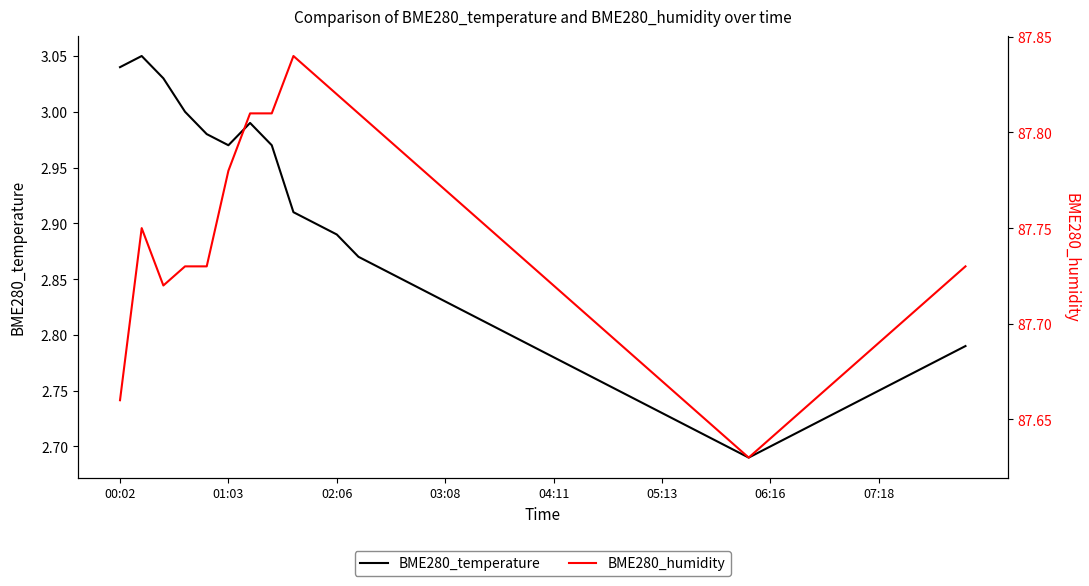

Reading left to right, list all the values displayed in this chart.

BME280_temperature: 3.0	3.0	3.0	3.0	3.0	3.0	3.0	3.0	2.9	2.9	2.9	2.9	2.9	2.9	2.8	2.8	2.8	2.8	2.8	2.8	2.8	2.8	2.8	2.8	2.7	2.7	2.7	2.7	2.7	2.7	2.7	2.7	2.7	2.7	2.7	2.8	2.8	2.8	2.8	2.8
BME280_humidity: 87.7	87.8	87.7	87.7	87.7	87.8	87.8	87.8	87.8	87.8	87.8	87.8	87.8	87.8	87.8	87.8	87.8	87.8	87.7	87.7	87.7	87.7	87.7	87.7	87.7	87.7	87.7	87.7	87.6	87.6	87.6	87.7	87.7	87.7	87.7	87.7	87.7	87.7	87.7	87.7